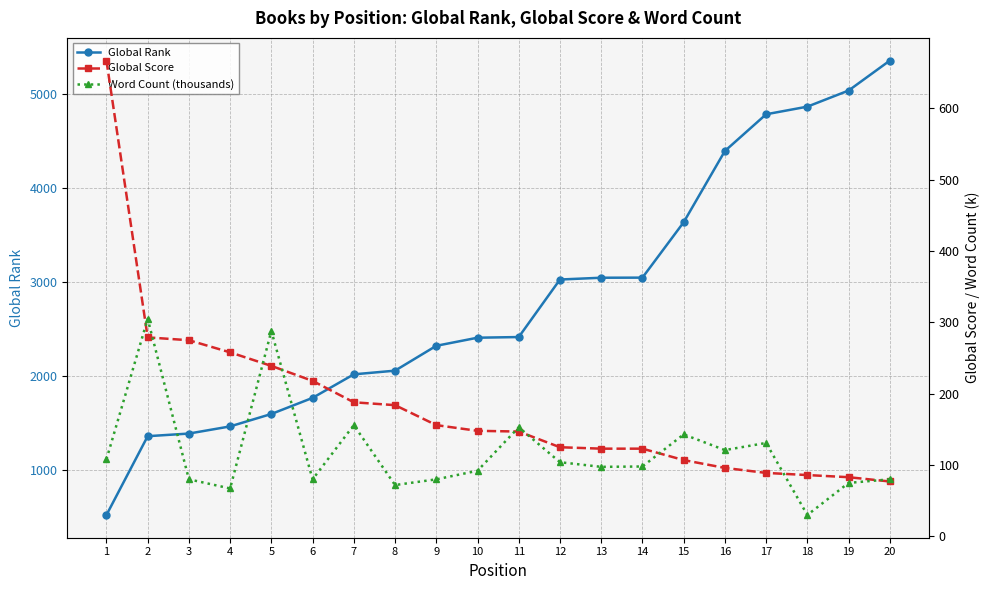

How many lines are shown in the chart?

3